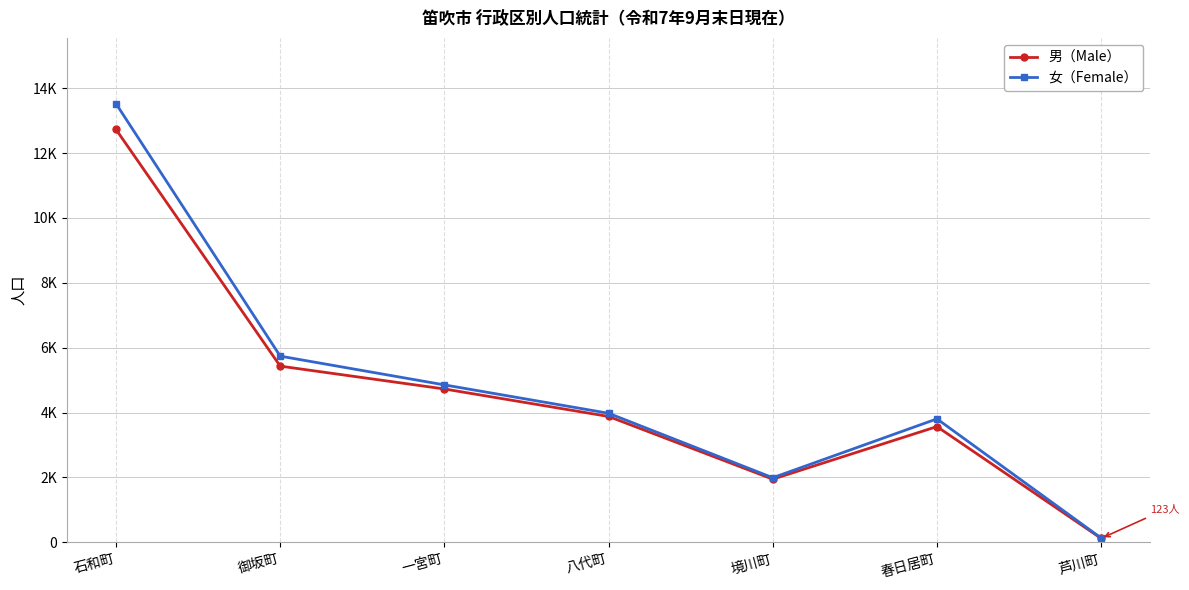

What position from the right is 御坂町?

6